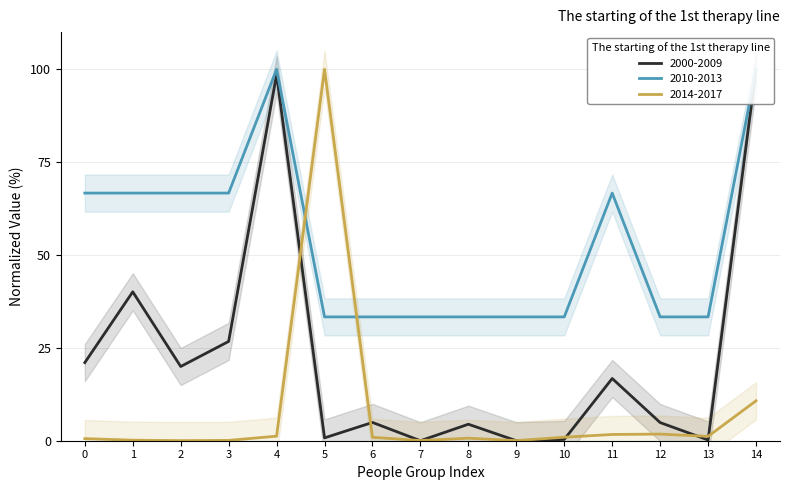

The JPScale series shows 117.9 at 2. True or false?

False